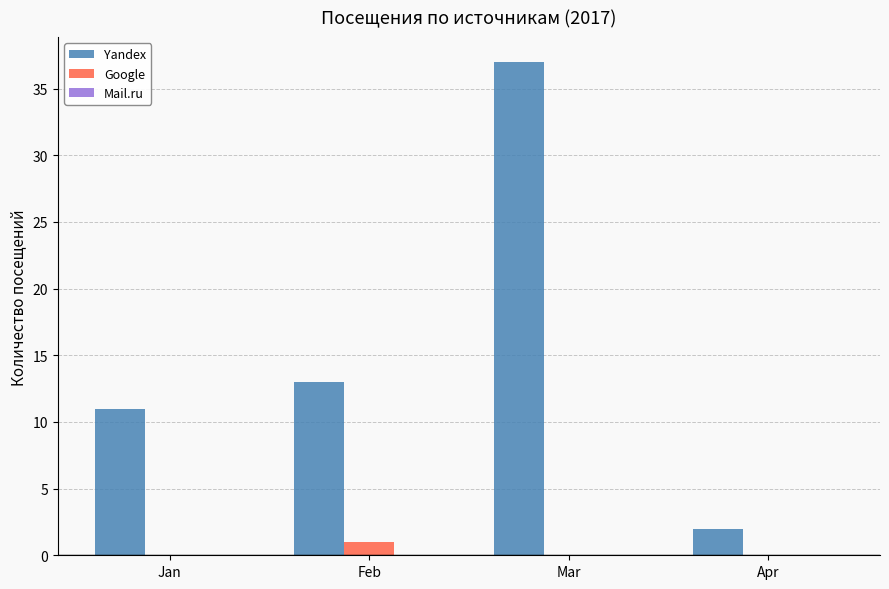

Does the chart contain stacked bars?

No